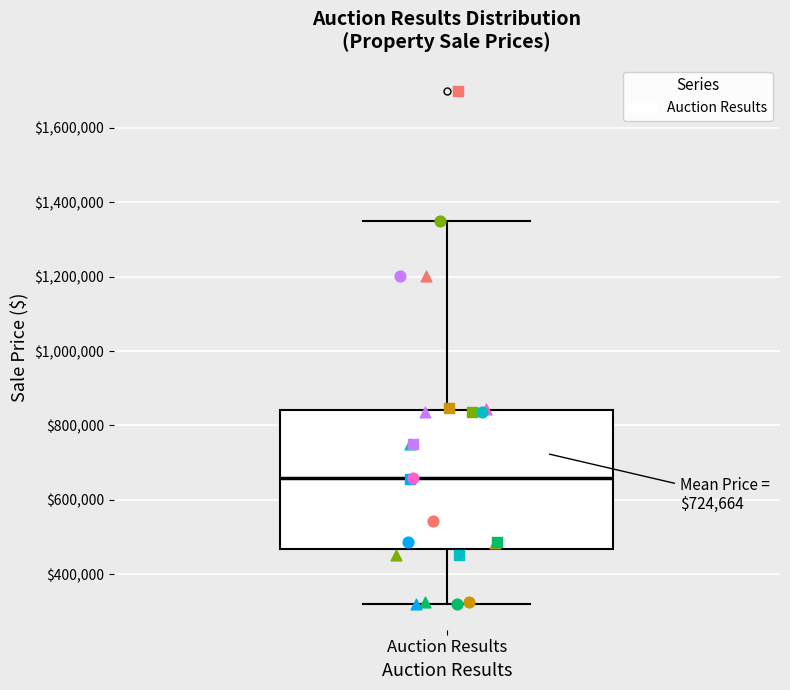

Transcribe this box plot: give where the median line is, the range the box spans, and where the two whiskers end, as read against the y-axis. The values are not printed on the chart, so give them approximately, as read against the axis.

median 660000, box 460000 to 840000, whiskers 320000 to 1360000